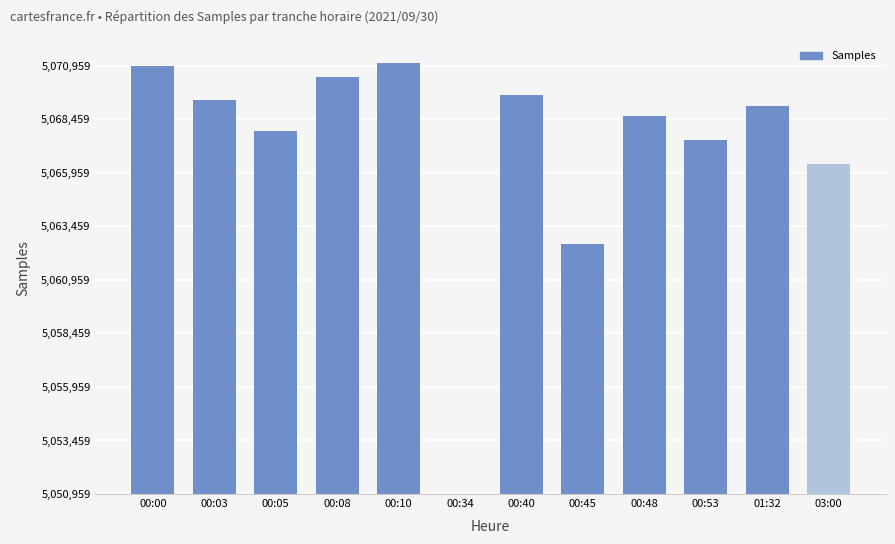

Are the bars horizontal?

No